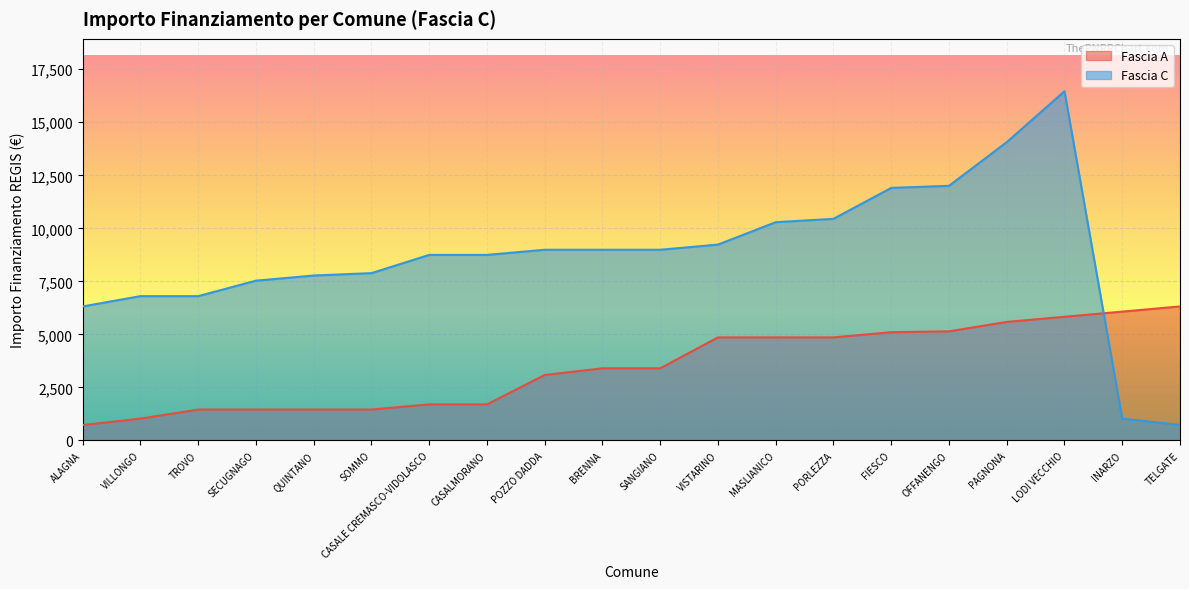

True or false: Fascia A and Fascia C cross at least once.

True